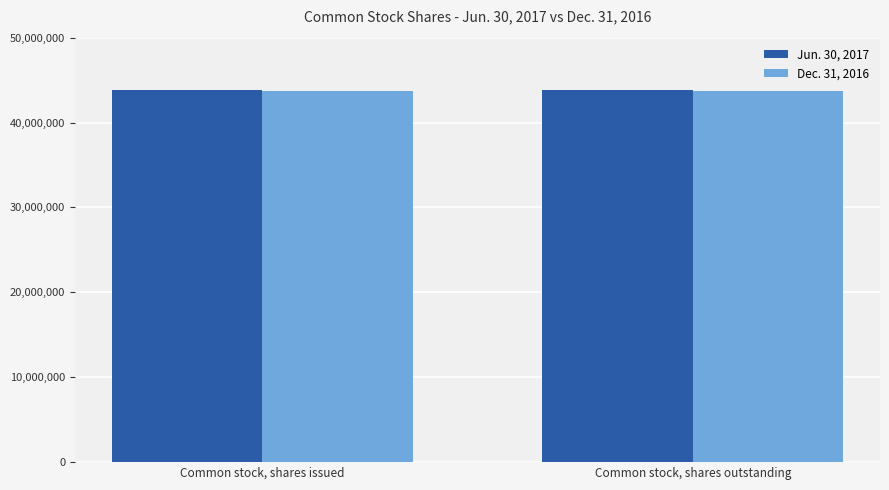

What is the minimum value shown in the chart?

43772283